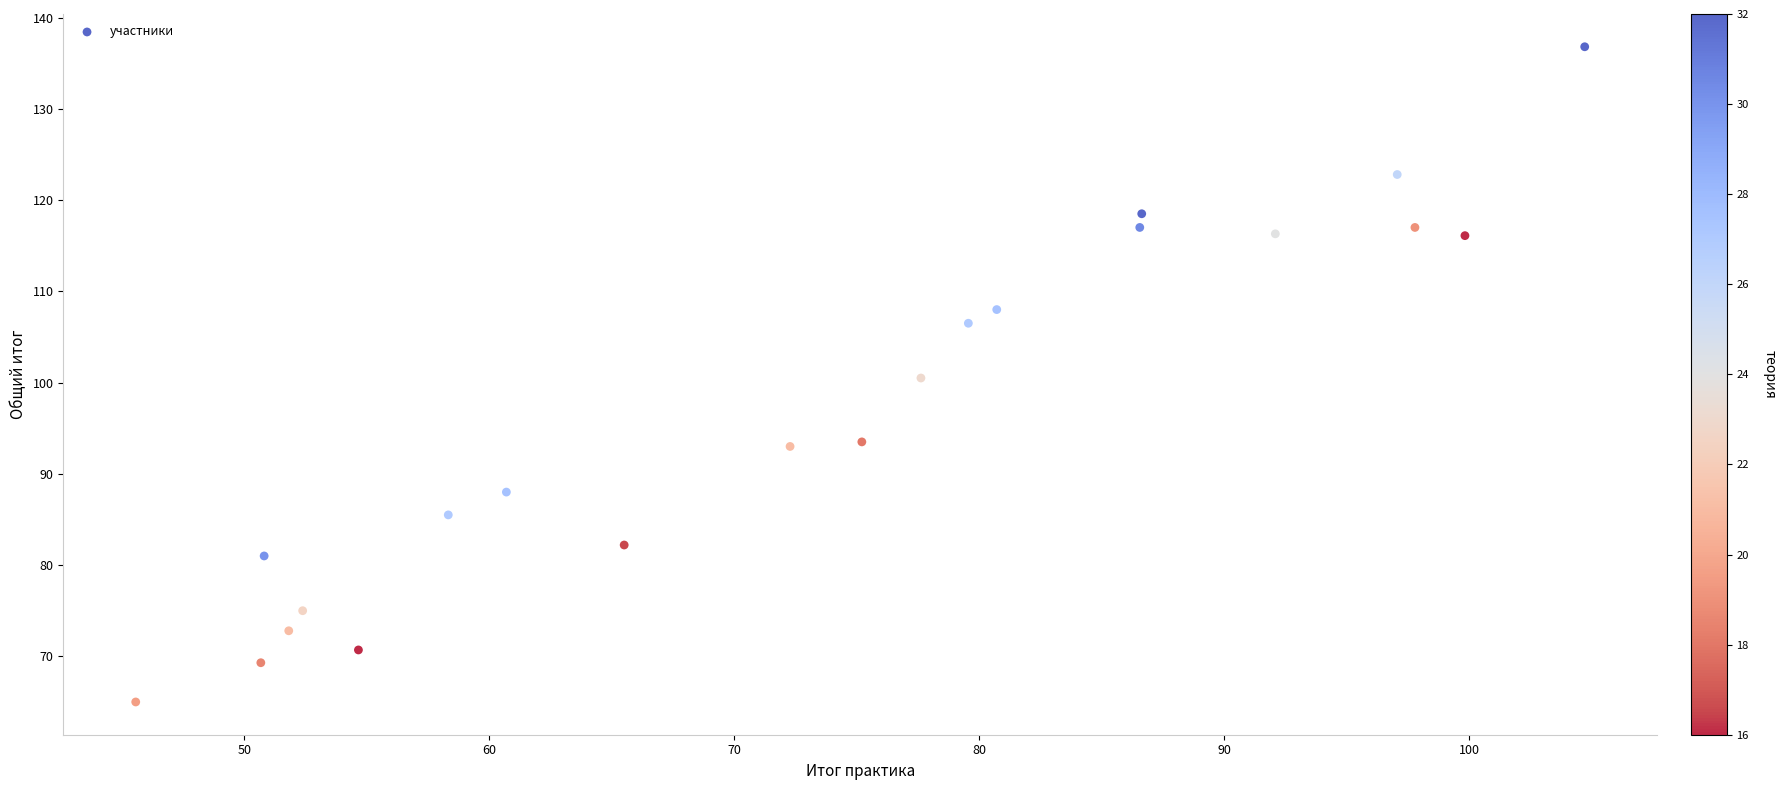

What is the range of X values (max minus min)?

59.2